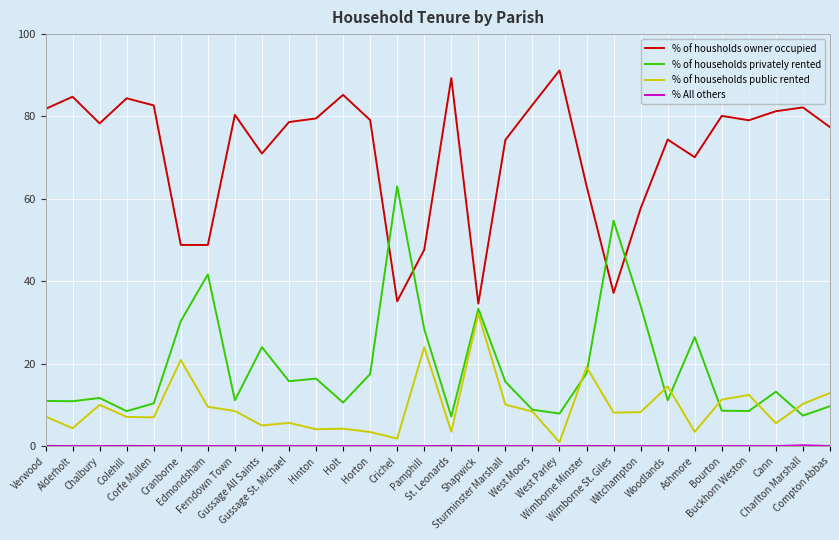

True or false: % of households privately rented and % of housholds owner occupied cross at least once.

True